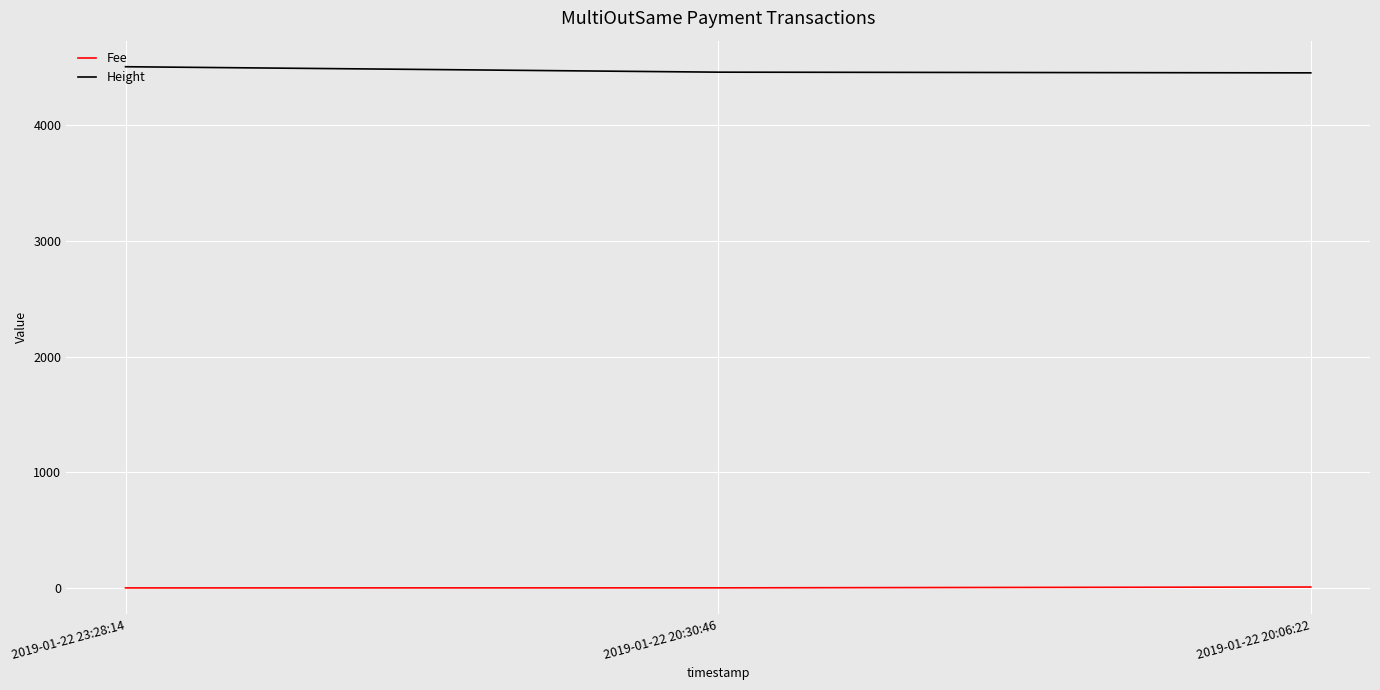

The Height series shows 4459.0 at 2019-01-22 20:30:46. True or false?

True